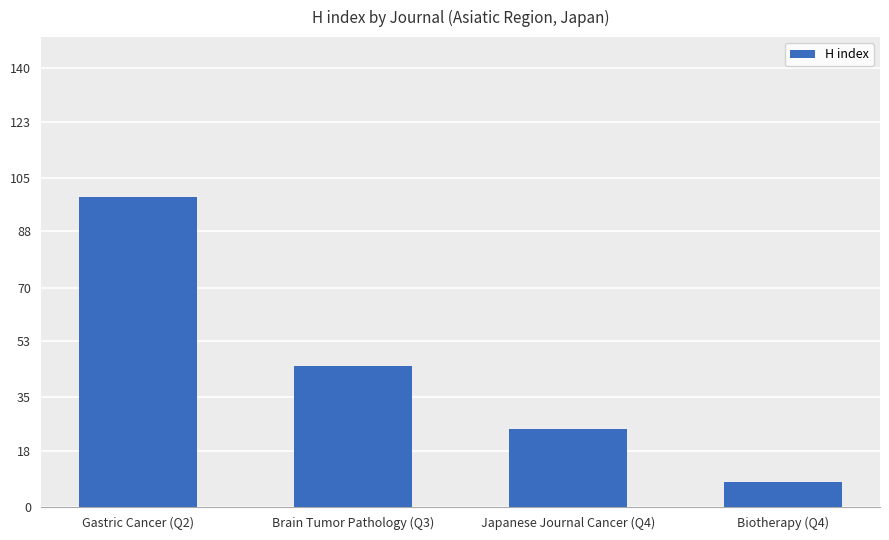

Is it true that the value at Brain Tumor Pathology (Q3) is 45?

True